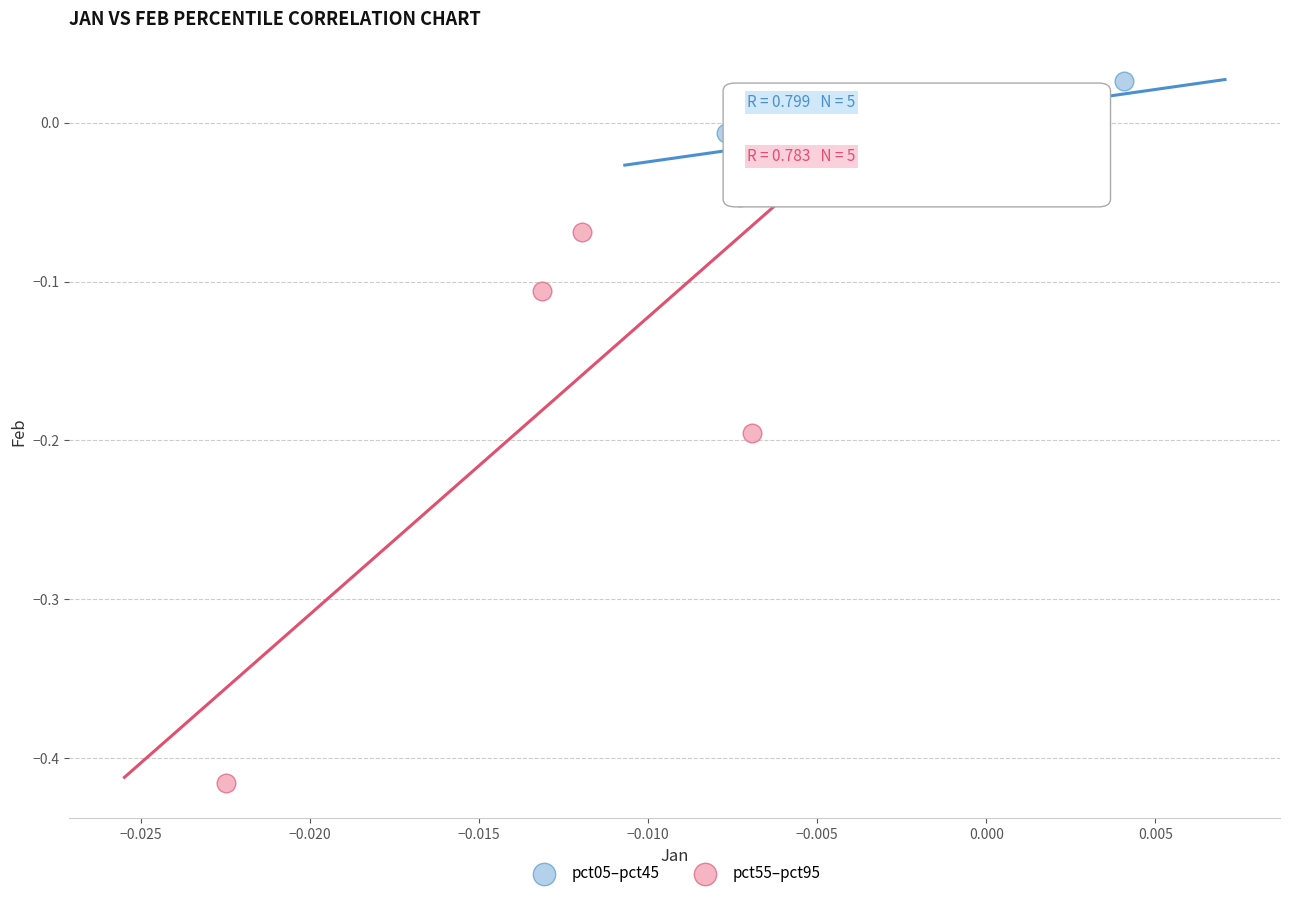

Which series contains the highest Y value?

pct05–pct45